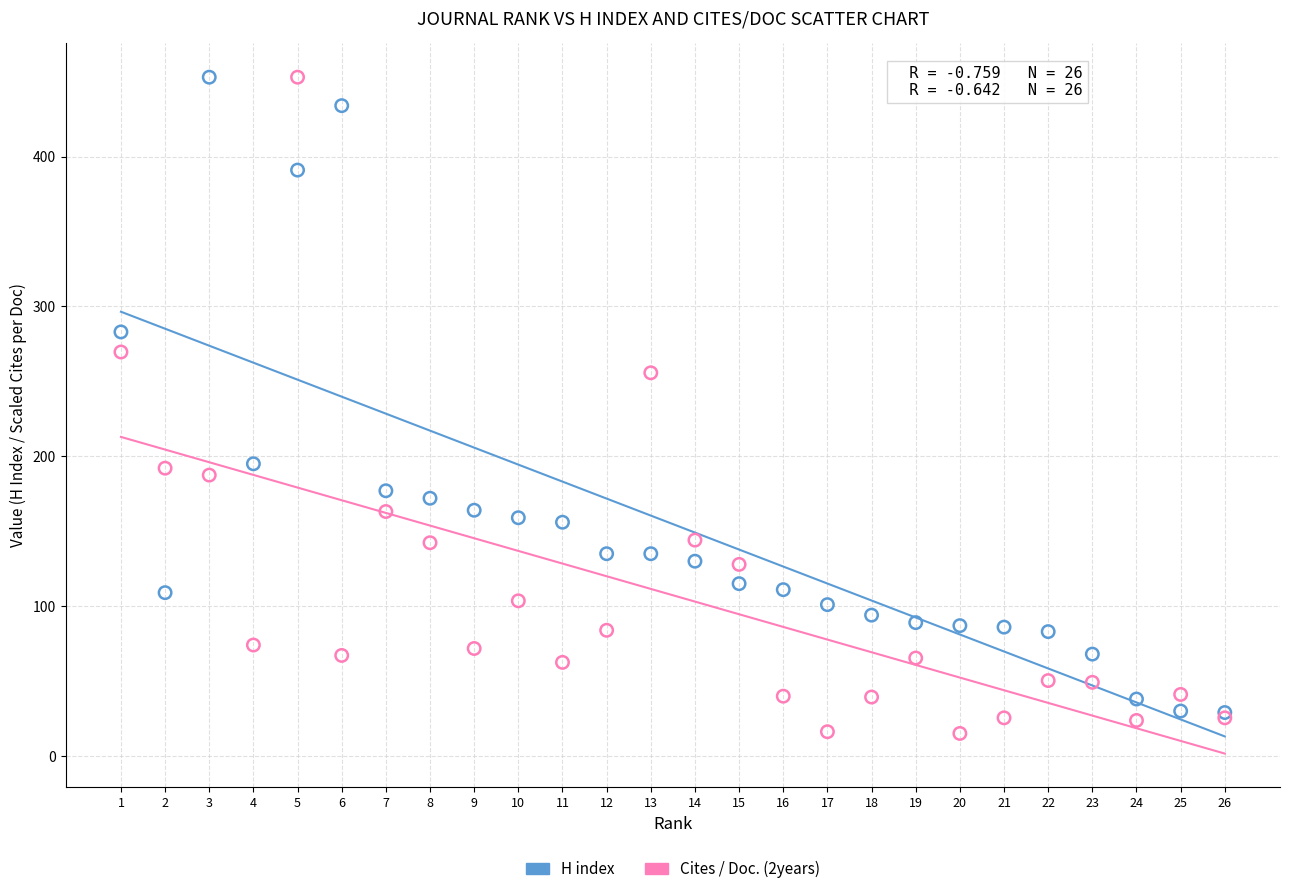

Across all series, what Y value is closest to 234?

255.7